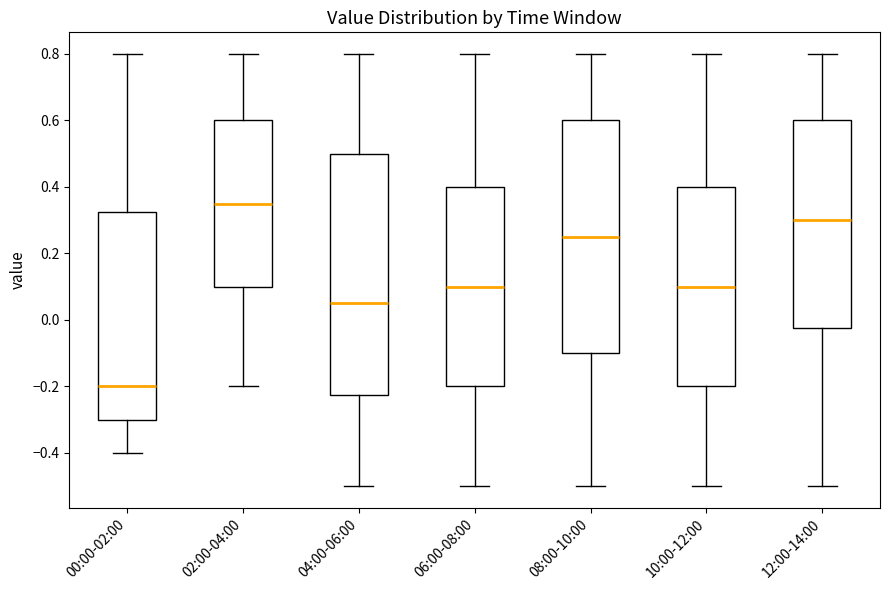

Reading left to right, transcribe this box plot: for each box, give where its median line is, the range the box spans, and where its two whiskers end, as read against the y-axis. The values are not printed on the chart, so give them approximately, as read against the axis.

00:00-02:00: median -0.20, box -0.30 to 0.32, whiskers -0.40 to 0.80
02:00-04:00: median 0.36, box 0.10 to 0.60, whiskers -0.20 to 0.80
04:00-06:00: median 0.06, box -0.22 to 0.50, whiskers -0.50 to 0.80
06:00-08:00: median 0.10, box -0.20 to 0.40, whiskers -0.50 to 0.80
08:00-10:00: median 0.26, box -0.10 to 0.60, whiskers -0.50 to 0.80
10:00-12:00: median 0.10, box -0.20 to 0.40, whiskers -0.50 to 0.80
12:00-14:00: median 0.30, box -0.02 to 0.60, whiskers -0.50 to 0.80